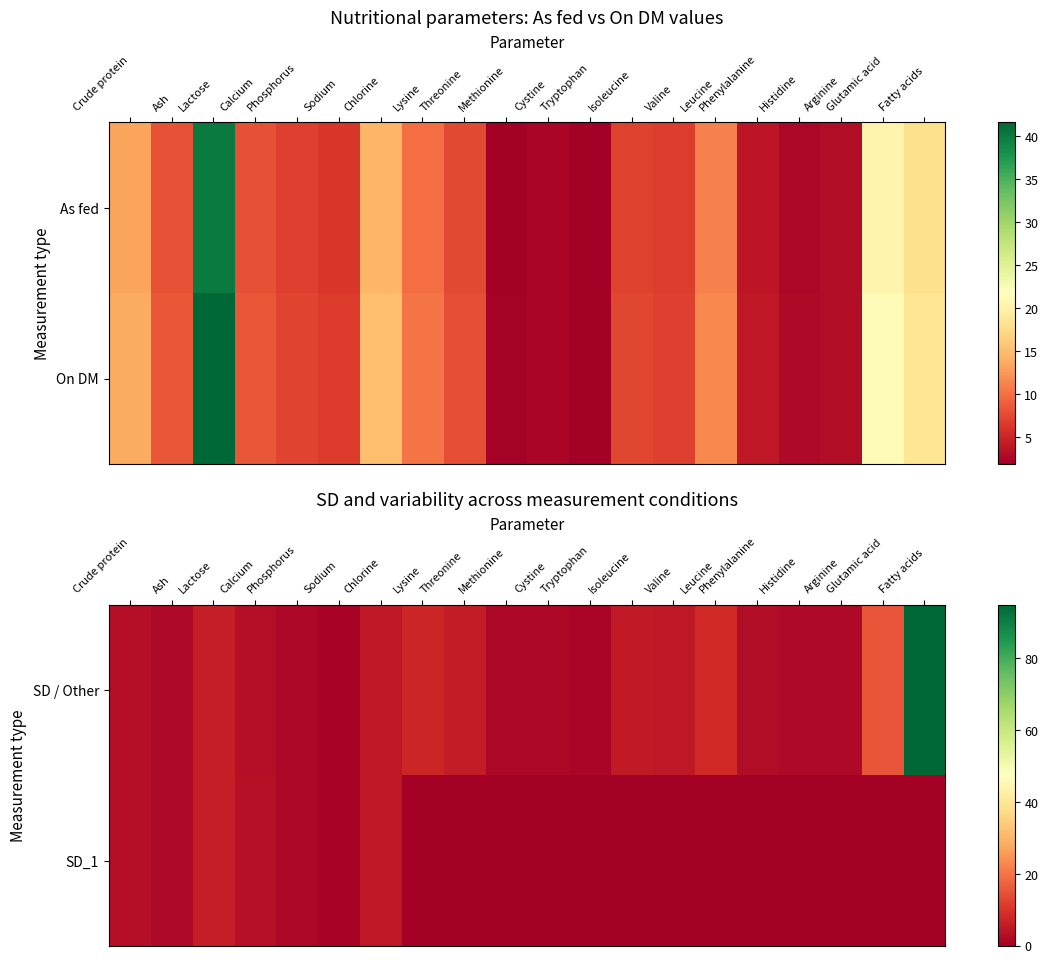

Which category has the highest value in the SD_1 series?

Lactose